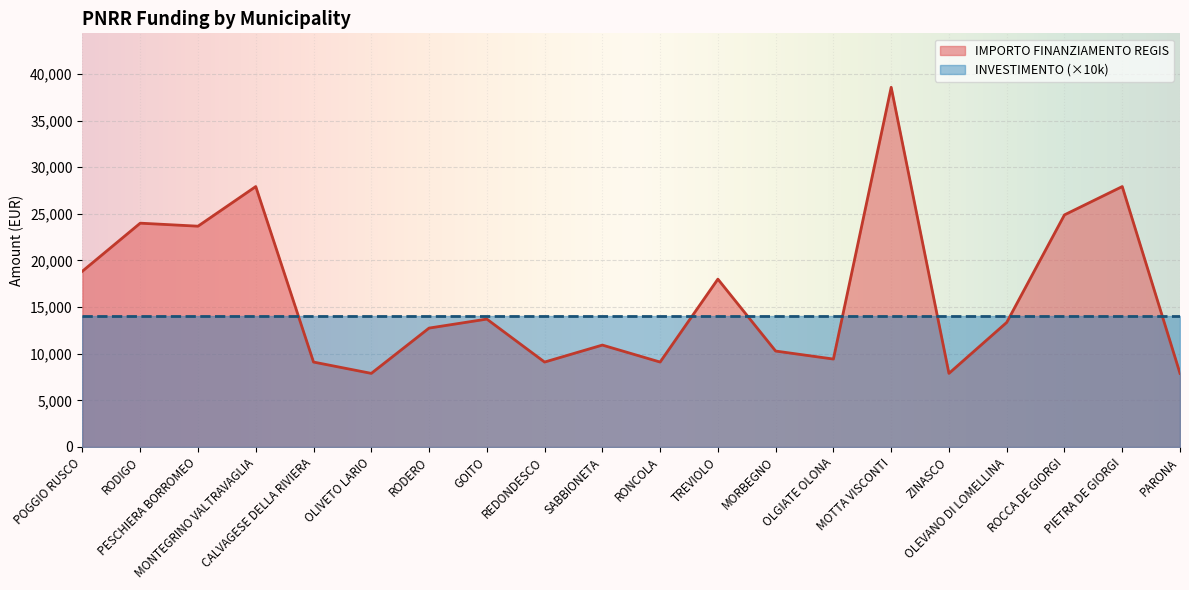

What is the ratio of the value at PIETRA DE GIORGI to the value at PARONA?

3.5